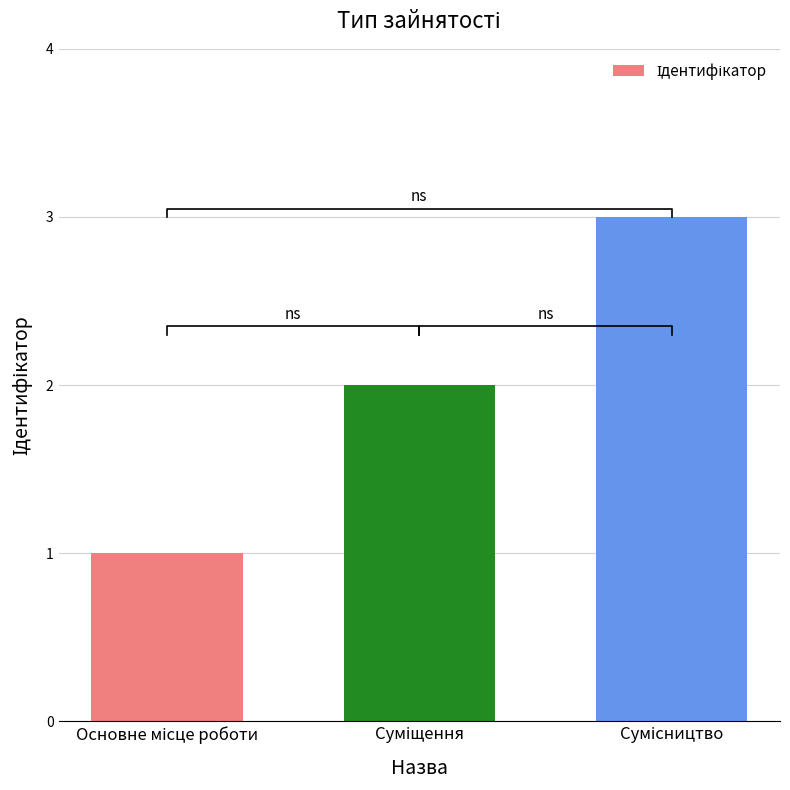

The chart shows a value of 1 at Основне місце роботи. True or false?

False